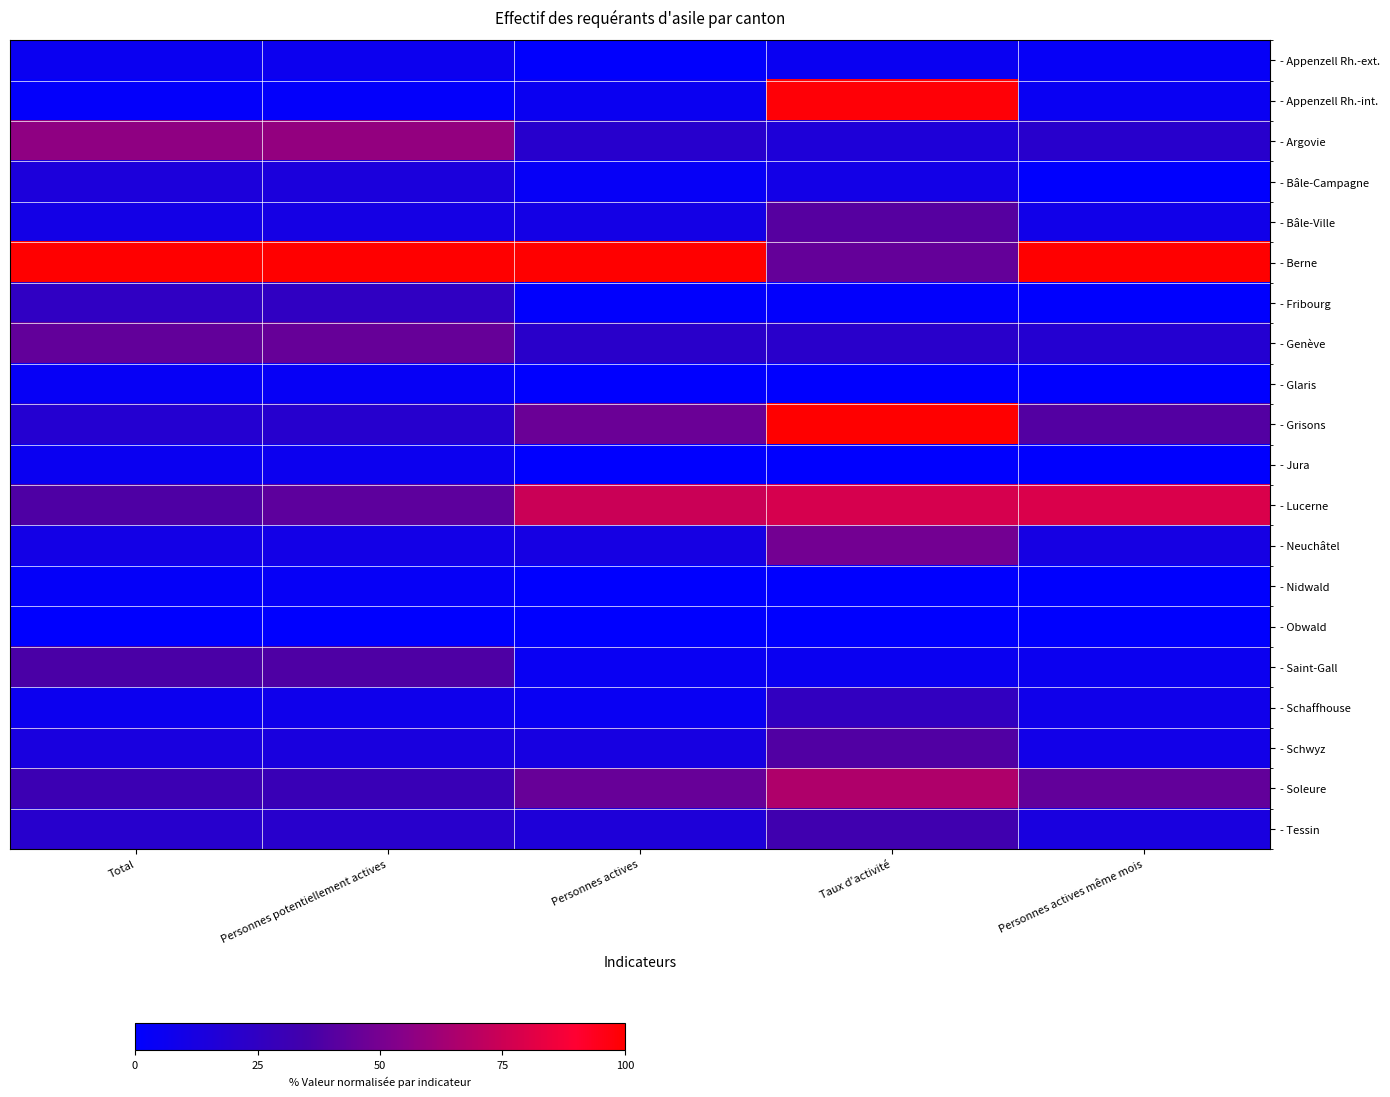

Reading right to left, list all the values displayed in this chart.

- Appenzell Rh.-ext.: Personnes actives même mois=3.2	Taux d'activité=5.1	Personnes actives=0.8	Personnes potentiellement actives=6.5	Total=5.8
- Appenzell Rh.-int.: Personnes actives même mois=4.9	Taux d'activité=98.8	Personnes actives=5.8	Personnes potentiellement actives=1.9	Total=1.7
- Argovie: Personnes actives même mois=21.1	Taux d'activité=15.7	Personnes actives=20.7	Personnes potentiellement actives=58.5	Total=57.2
- Bâle-Campagne: Personnes actives même mois=0.5	Taux d'activité=9.9	Personnes actives=3.3	Personnes potentiellement actives=14.3	Total=14.7
- Bâle-Ville: Personnes actives même mois=9.2	Taux d'activité=40.6	Personnes actives=10.7	Personnes potentiellement actives=11.2	Total=10.5
- Berne: Personnes actives même mois=100.0	Taux d'activité=44.7	Personnes actives=100.0	Personnes potentiellement actives=100.0	Total=100.0
- Fribourg: Personnes actives même mois=0.5	Taux d'activité=1.4	Personnes actives=0.8	Personnes potentiellement actives=25.3	Total=24.7
- Genève: Personnes actives même mois=18.9	Taux d'activité=21.1	Personnes actives=21.5	Personnes potentiellement actives=45.1	Total=44.0
- Glaris: Personnes actives même mois=0.0	Taux d'activité=0.0	Personnes actives=0.0	Personnes potentiellement actives=3.9	Total=3.7
- Grisons: Personnes actives même mois=39.5	Taux d'activité=100.0	Personnes actives=46.3	Personnes potentiellement actives=20.1	Total=18.8
- Jura: Personnes actives même mois=0.5	Taux d'activité=0.0	Personnes actives=0.0	Personnes potentiellement actives=6.5	Total=5.7
- Lucerne: Personnes actives même mois=78.9	Taux d'activité=77.8	Personnes actives=74.4	Personnes potentiellement actives=42.3	Total=37.9
- Neuchâtel: Personnes actives même mois=11.4	Taux d'activité=48.8	Personnes actives=11.6	Personnes potentiellement actives=9.9	Total=10.2
- Nidwald: Personnes actives même mois=0.5	Taux d'activité=0.0	Personnes actives=0.0	Personnes potentiellement actives=3.4	Total=2.6
- Obwald: Personnes actives même mois=0.5	Taux d'activité=0.0	Personnes actives=0.0	Personnes potentiellement actives=0.0	Total=0.0
- Saint-Gall: Personnes actives même mois=5.9	Taux d'activité=5.8	Personnes actives=5.0	Personnes potentiellement actives=38.2	Total=37.0
- Schaffhouse: Personnes actives même mois=8.6	Taux d'activité=25.8	Personnes actives=5.0	Personnes potentiellement actives=7.9	Total=6.5
- Schwyz: Personnes actives même mois=9.7	Taux d'activité=39.0	Personnes actives=12.4	Personnes potentiellement actives=13.6	Total=13.2
- Soleure: Personnes actives même mois=43.8	Taux d'activité=66.6	Personnes actives=45.5	Personnes potentiellement actives=30.0	Total=30.9
- Tessin: Personnes actives même mois=13.0	Taux d'activité=32.9	Personnes actives=15.7	Personnes potentiellement actives=20.7	Total=20.4